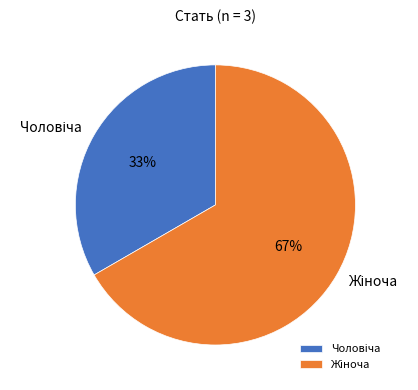

Is there a majority slice in this chart?

Yes